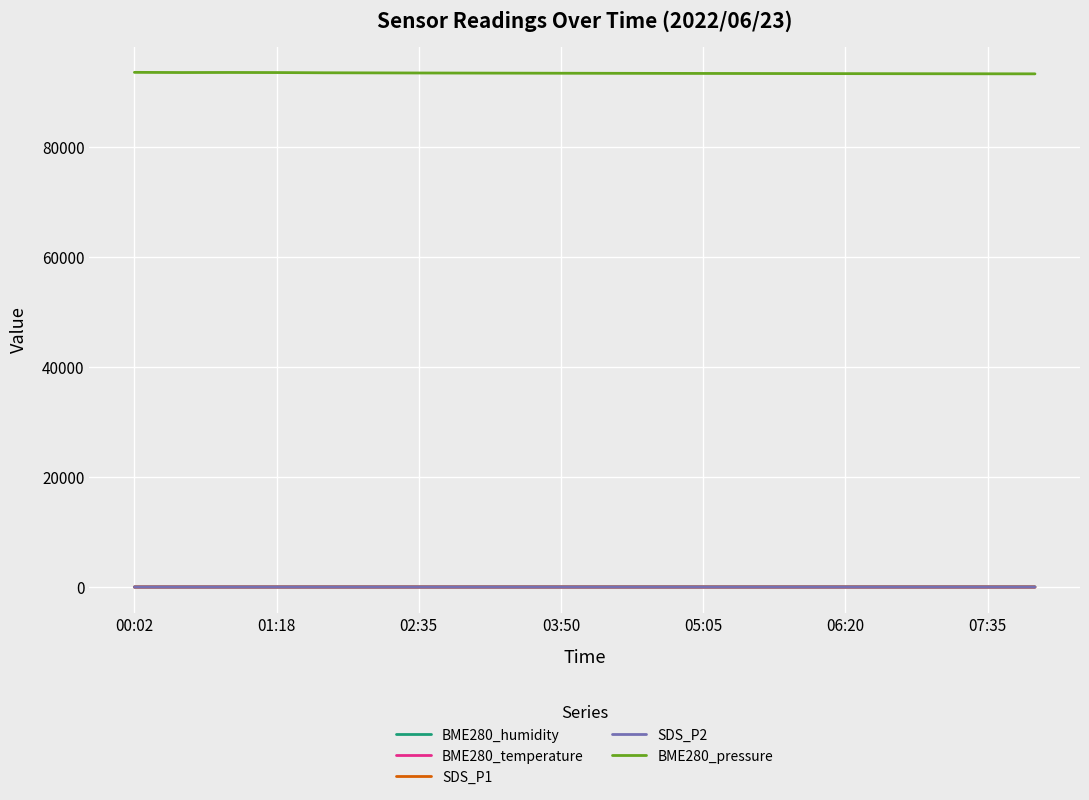

What is the greatest value displayed?

93626.4